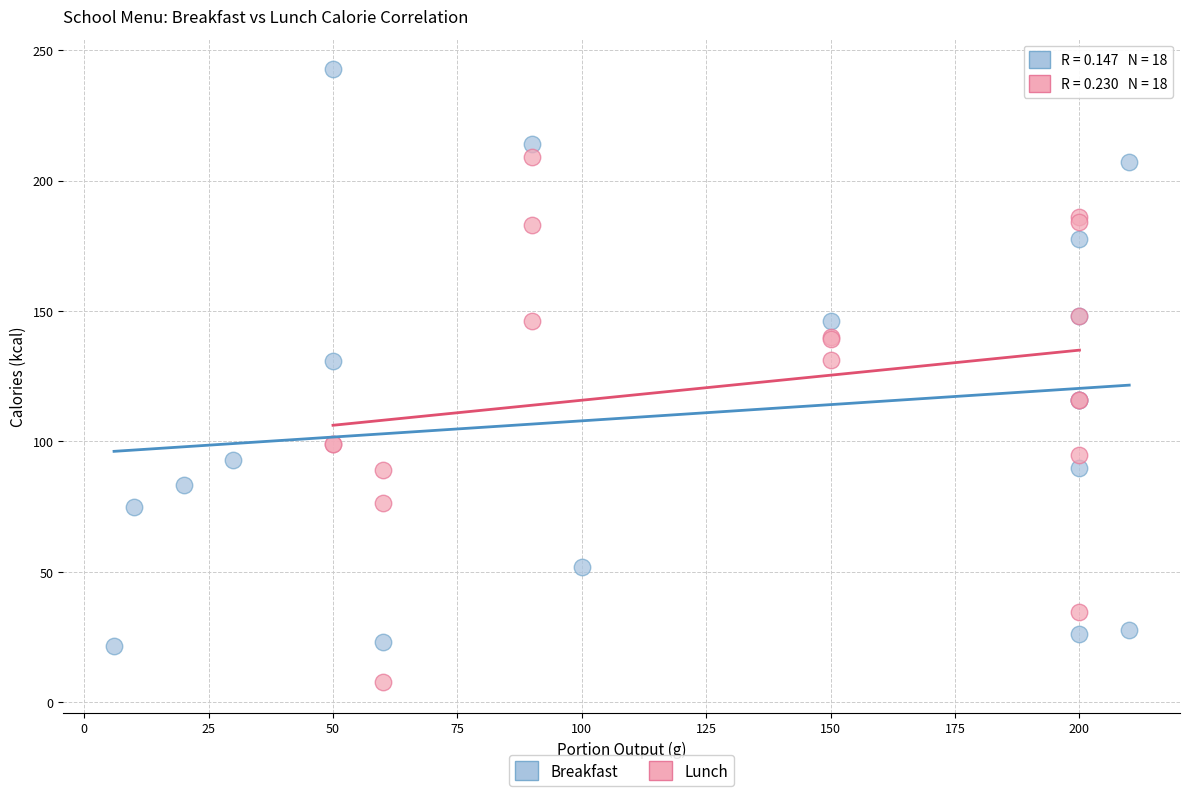

Which series contains the lowest Y value?

Lunch